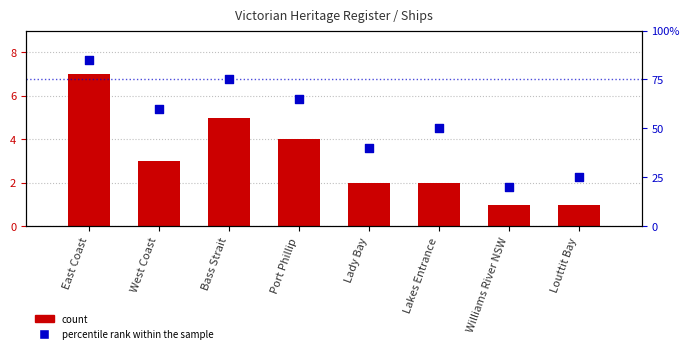

Is the value of count at Louttit Bay greater than the value of percentile rank within the sample at Bass Strait?

No